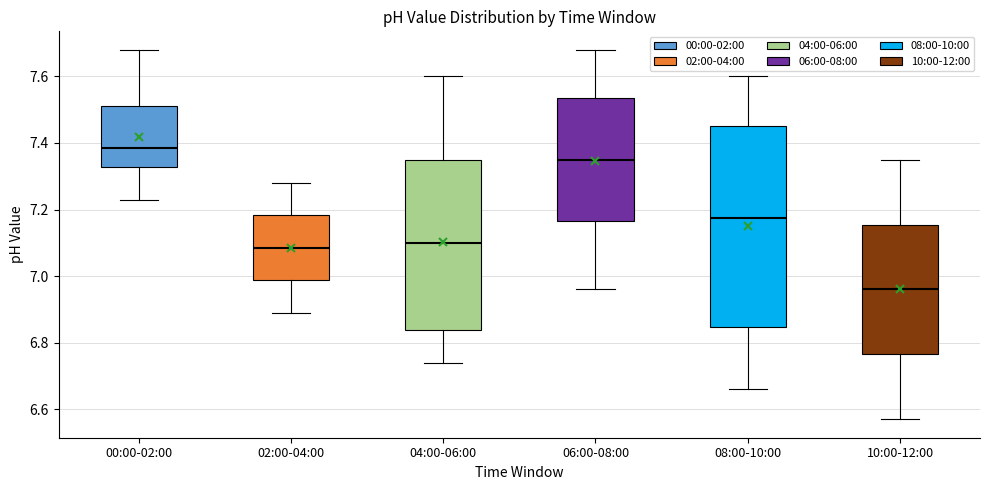

Reading left to right, read every box against the y-axis: the position of its median line, the range the box covers, and the ends of its whiskers. The values are not printed on the chart, so give them approximately, as read against the axis.

00:00-02:00: median 7.38, box 7.32 to 7.52, whiskers 7.24 to 7.68
02:00-04:00: median 7.08, box 6.98 to 7.18, whiskers 6.90 to 7.28
04:00-06:00: median 7.10, box 6.84 to 7.36, whiskers 6.74 to 7.60
06:00-08:00: median 7.36, box 7.16 to 7.54, whiskers 6.96 to 7.68
08:00-10:00: median 7.18, box 6.84 to 7.46, whiskers 6.66 to 7.60
10:00-12:00: median 6.96, box 6.76 to 7.16, whiskers 6.58 to 7.36